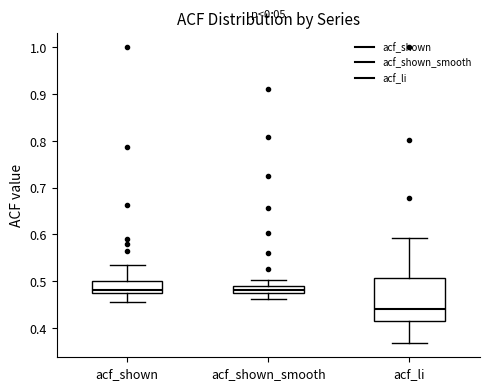

Which box's median line is the lowest?

acf_li